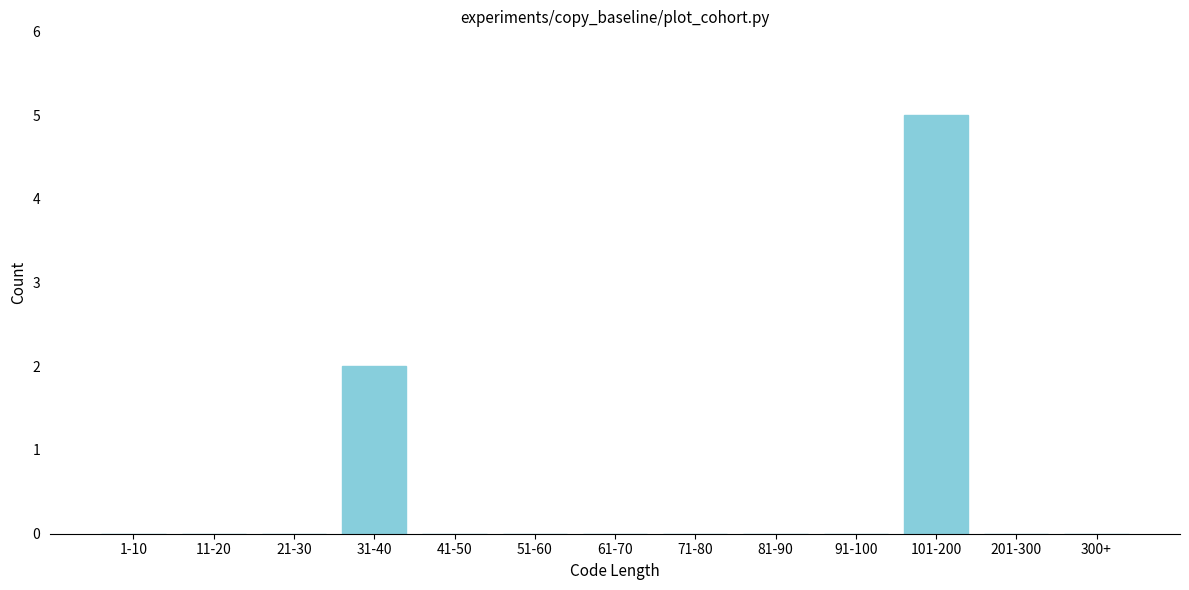

Reading left to right, extract all data points from this chart.

1-10=0	11-20=0	21-30=0	31-40=2	41-50=0	51-60=0	61-70=0	71-80=0	81-90=0	91-100=0	101-200=5	201-300=0	300+=0